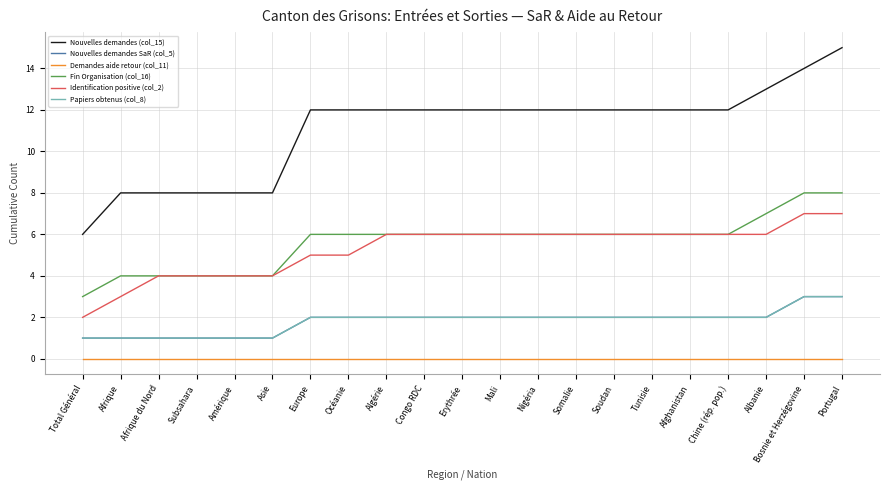

Reading left to right, list all the values displayed in this chart.

Nouvelles demandes (col_15): Total Général=6	Afrique=8	Afrique du Nord=8	Subsahara=8	Amérique=8	Asie=8	Europe=12	Océanie=12	Algérie=12	Congo RDC=12	Erythrée=12	Mali=12	Nigéria=12	Somalie=12	Soudan=12	Tunisie=12	Afghanistan=12	Chine (rép. pop.)=12	Albanie=13	Bosnie et Herzégovine=14	Portugal=15
Nouvelles demandes SaR (col_5): Total Général=1	Afrique=1	Afrique du Nord=1	Subsahara=1	Amérique=1	Asie=1	Europe=2	Océanie=2	Algérie=2	Congo RDC=2	Erythrée=2	Mali=2	Nigéria=2	Somalie=2	Soudan=2	Tunisie=2	Afghanistan=2	Chine (rép. pop.)=2	Albanie=2	Bosnie et Herzégovine=3	Portugal=3
Demandes aide retour (col_11): Total Général=0	Afrique=0	Afrique du Nord=0	Subsahara=0	Amérique=0	Asie=0	Europe=0	Océanie=0	Algérie=0	Congo RDC=0	Erythrée=0	Mali=0	Nigéria=0	Somalie=0	Soudan=0	Tunisie=0	Afghanistan=0	Chine (rép. pop.)=0	Albanie=0	Bosnie et Herzégovine=0	Portugal=0
Fin Organisation (col_16): Total Général=3	Afrique=4	Afrique du Nord=4	Subsahara=4	Amérique=4	Asie=4	Europe=6	Océanie=6	Algérie=6	Congo RDC=6	Erythrée=6	Mali=6	Nigéria=6	Somalie=6	Soudan=6	Tunisie=6	Afghanistan=6	Chine (rép. pop.)=6	Albanie=7	Bosnie et Herzégovine=8	Portugal=8
Identification positive (col_2): Total Général=2	Afrique=3	Afrique du Nord=4	Subsahara=4	Amérique=4	Asie=4	Europe=5	Océanie=5	Algérie=6	Congo RDC=6	Erythrée=6	Mali=6	Nigéria=6	Somalie=6	Soudan=6	Tunisie=6	Afghanistan=6	Chine (rép. pop.)=6	Albanie=6	Bosnie et Herzégovine=7	Portugal=7
Papiers obtenus (col_8): Total Général=1	Afrique=1	Afrique du Nord=1	Subsahara=1	Amérique=1	Asie=1	Europe=2	Océanie=2	Algérie=2	Congo RDC=2	Erythrée=2	Mali=2	Nigéria=2	Somalie=2	Soudan=2	Tunisie=2	Afghanistan=2	Chine (rép. pop.)=2	Albanie=2	Bosnie et Herzégovine=3	Portugal=3